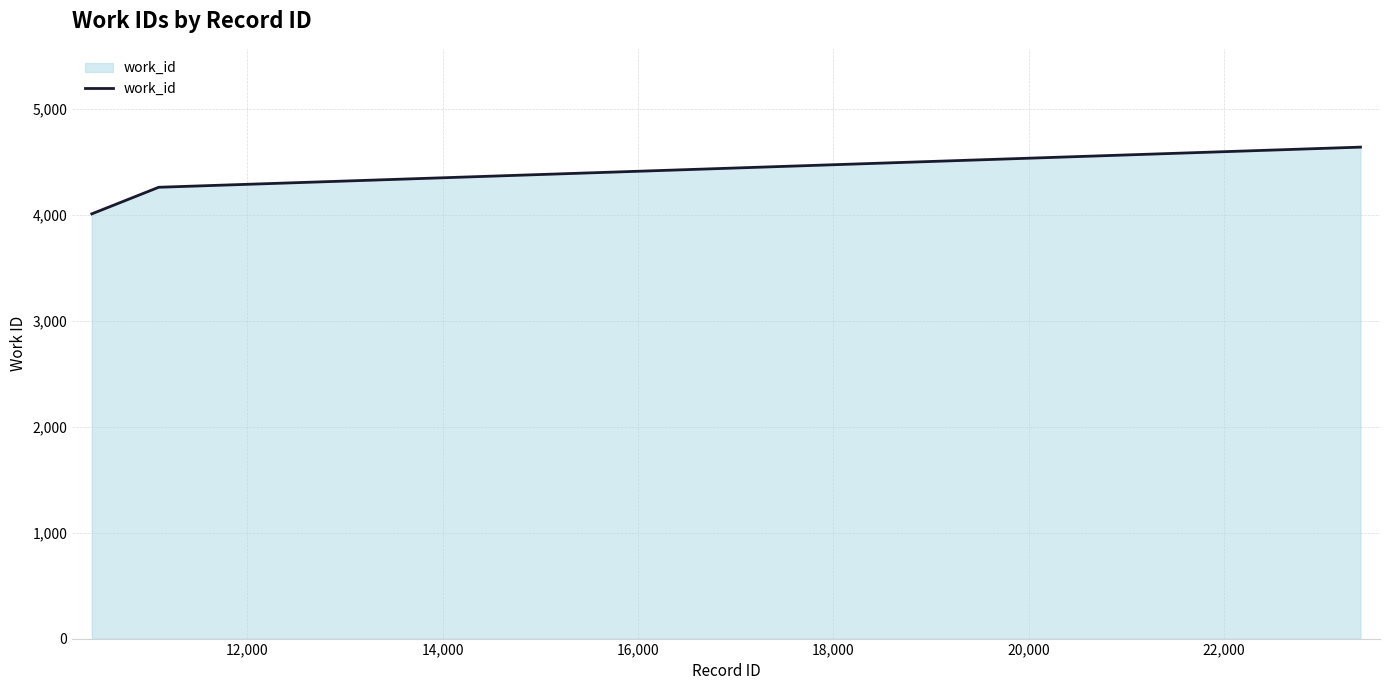

What is the average value?

4304